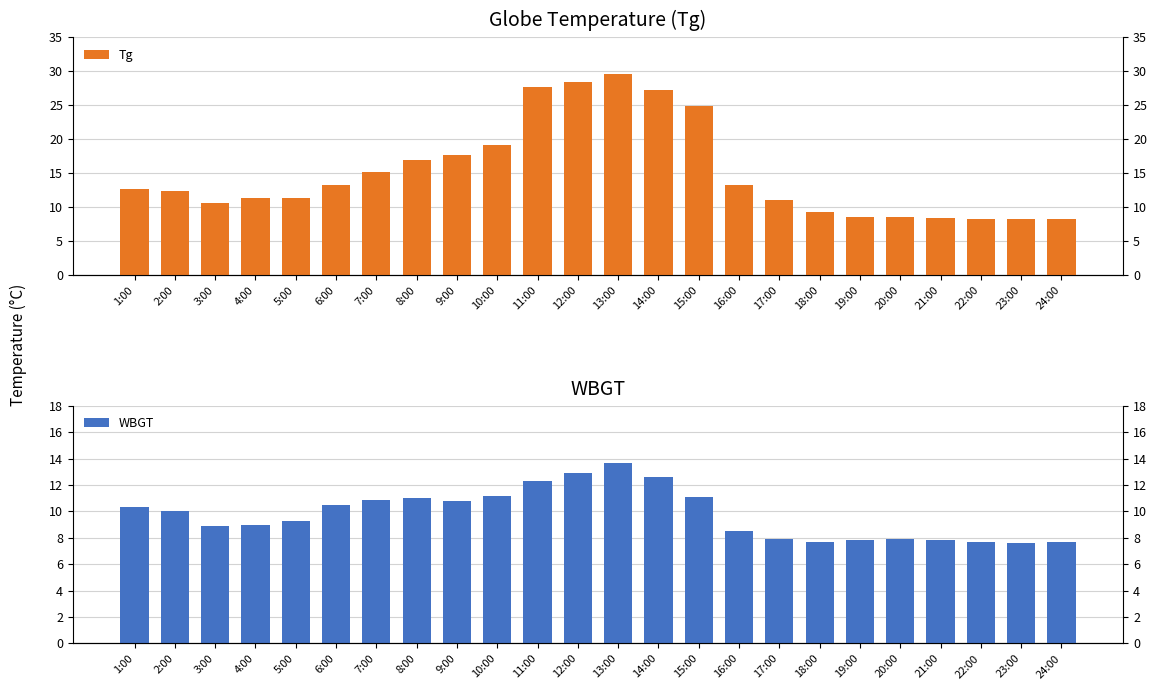

At which category is the sum across all series the highest?

13:00